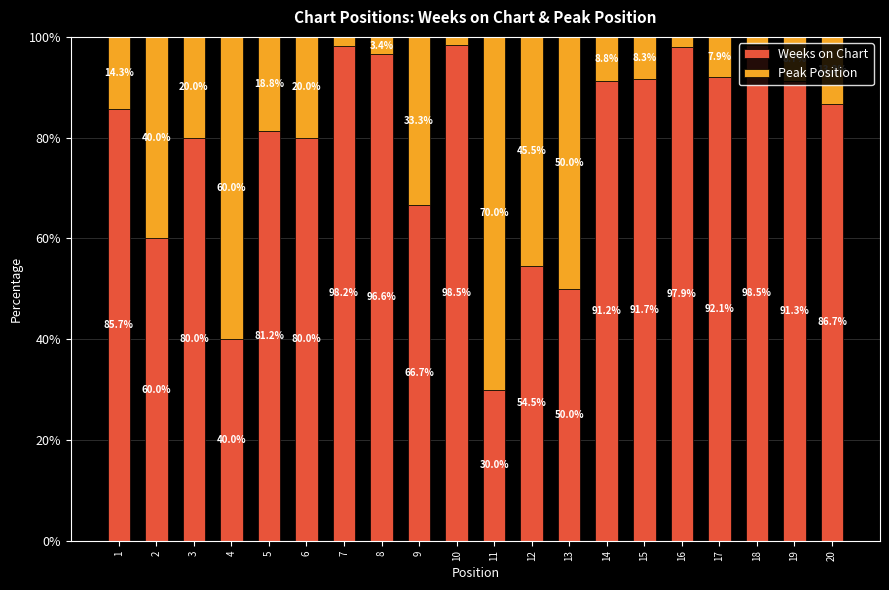

What is the minimum value for Weeks on Chart?

30.0